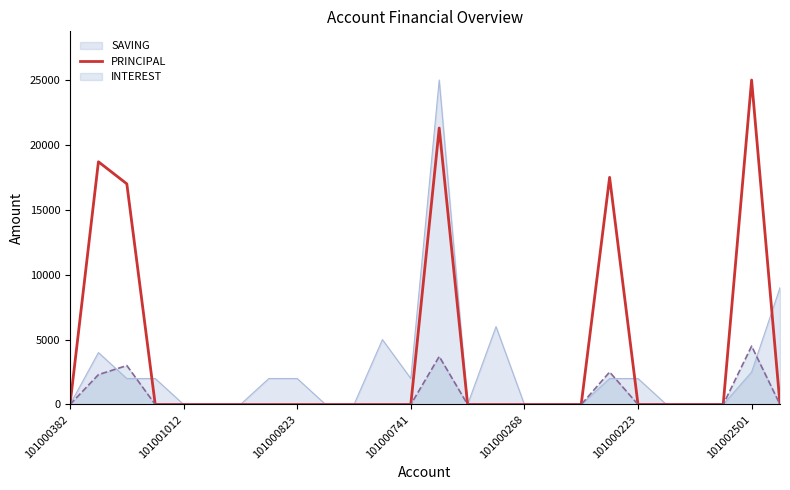

Which series has the largest total across all categories?

PRINCIPAL